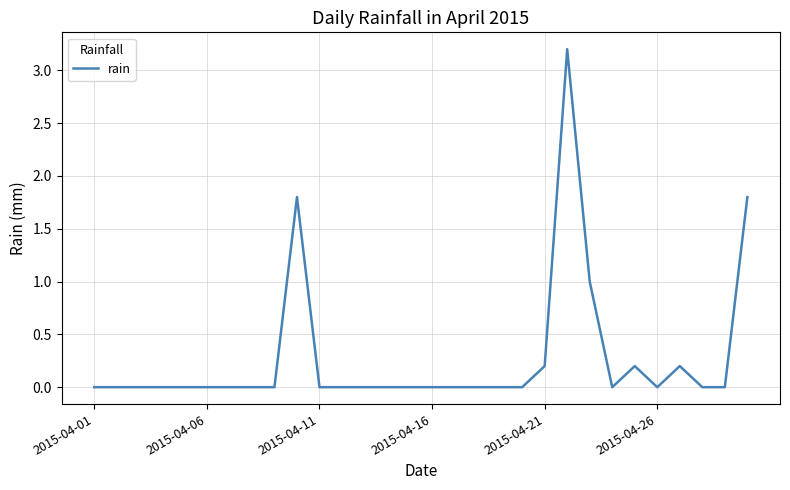

What is the maximum value shown in the chart?

3.2